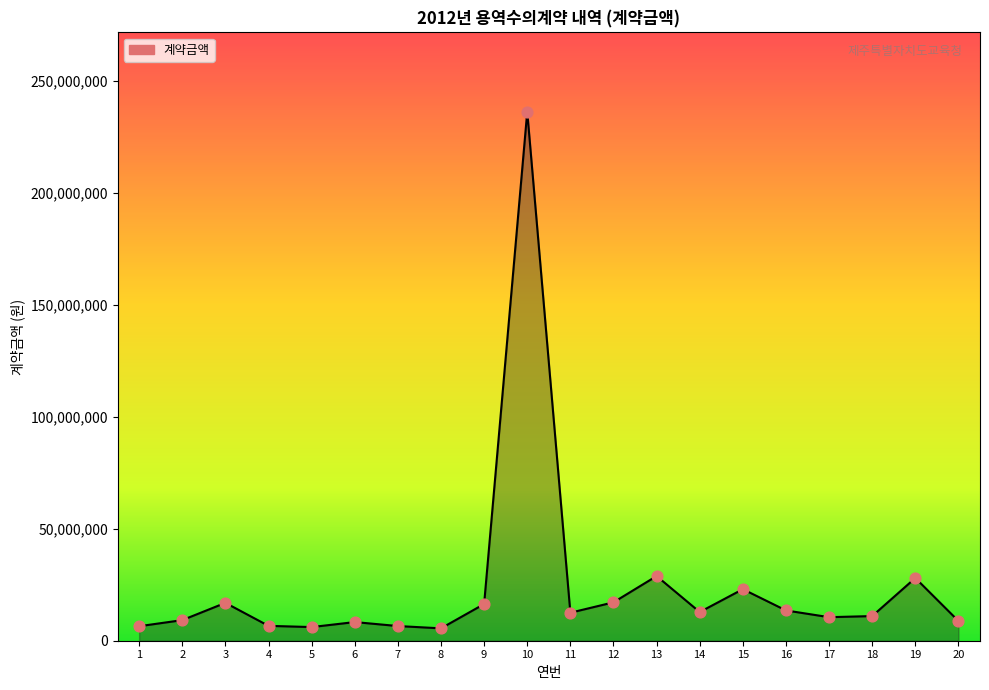

What is the ratio of the value at 5 to the value at 17?

0.6